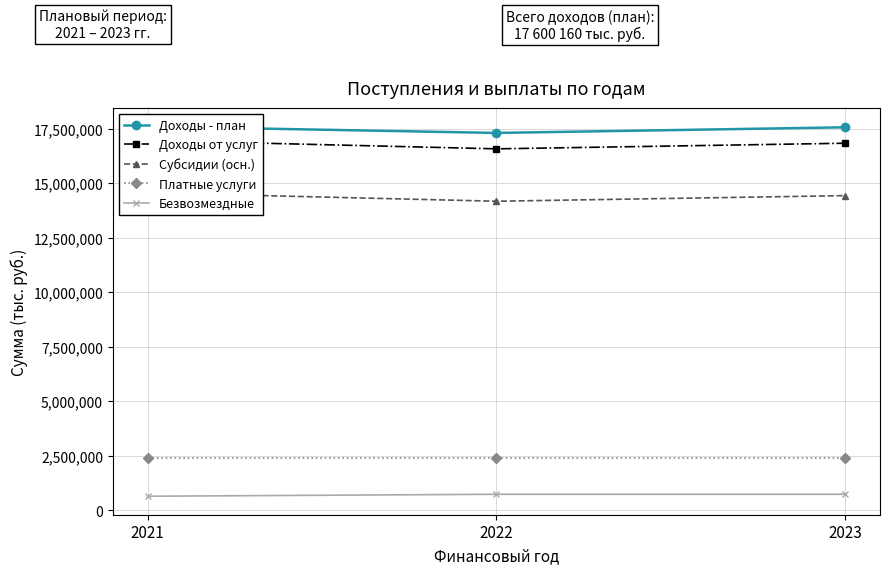

Between 2021 and 2022, which series saw the biggest shift?

Доходы от услуг